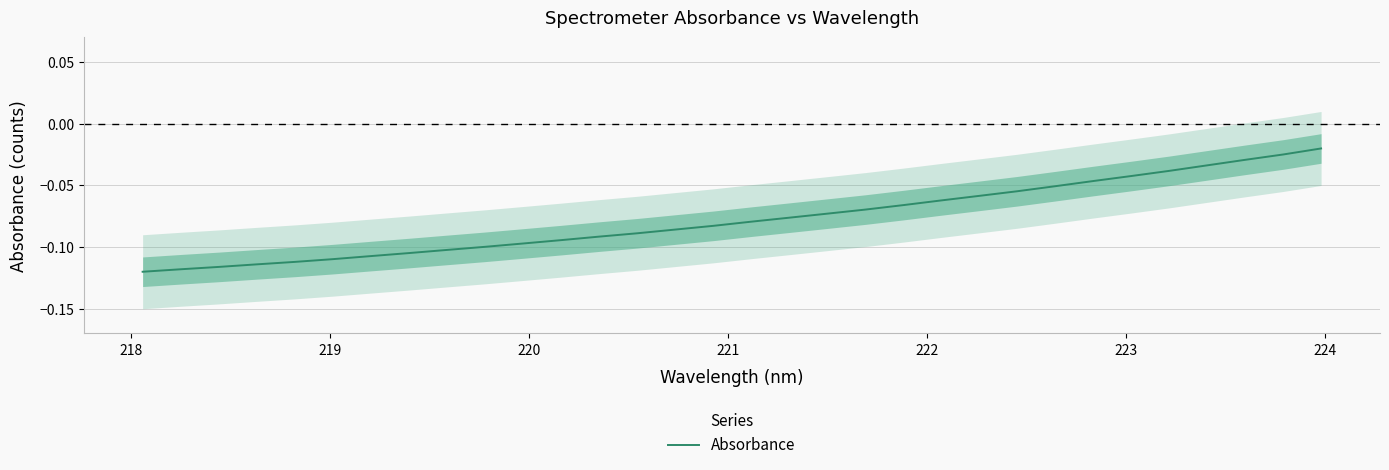

The value at 16 is -0.1. True or false?

False